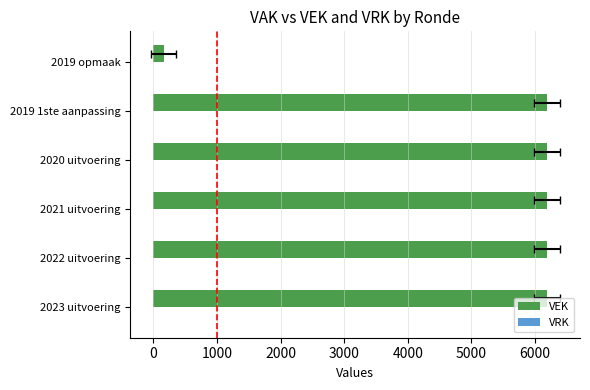

How many distinct data groups are displayed?

2